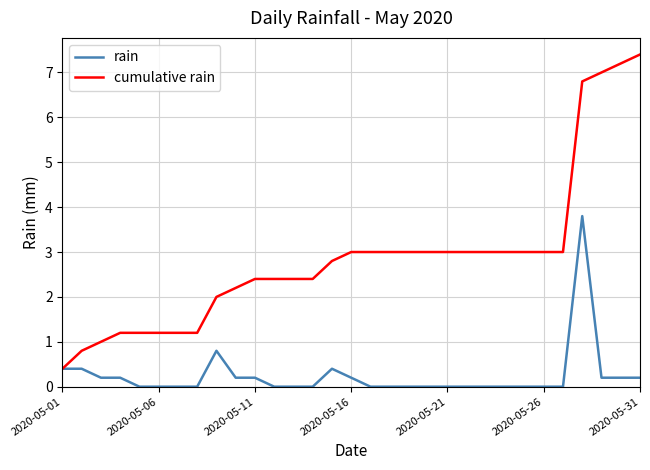

Reading left to right, what are all the values shown in this chart?

rain: 0.4	0.4	0.2	0.2	0.0	0.0	0.0	0.0	0.8	0.2	0.2	0.0	0.0	0.0	0.4	0.2	0.0	0.0	0.0	0.0	0.0	0.0	0.0	0.0	0.0	0.0	0.0	3.8	0.2	0.2	0.2
cumulative rain: 0.4	0.8	1.0	1.2	1.2	1.2	1.2	1.2	2.0	2.2	2.4	2.4	2.4	2.4	2.8	3.0	3.0	3.0	3.0	3.0	3.0	3.0	3.0	3.0	3.0	3.0	3.0	6.8	7.0	7.2	7.4